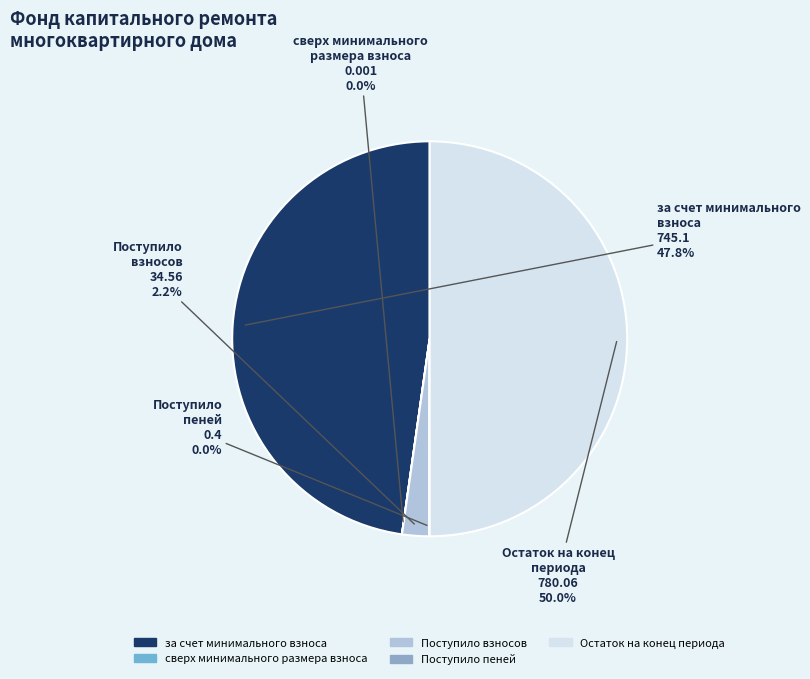

Does Поступило взносов represent more than half of the total?

No